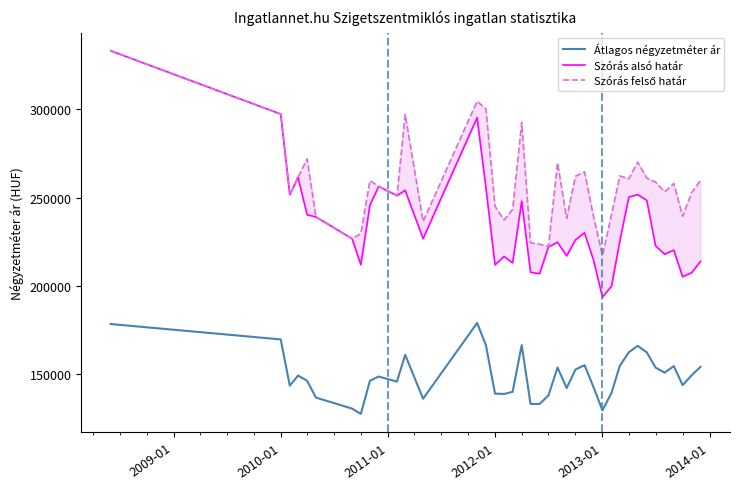

In Átlagos négyzetméter ár, how many points are higher than both neighbors (excluding endpoints)?

9